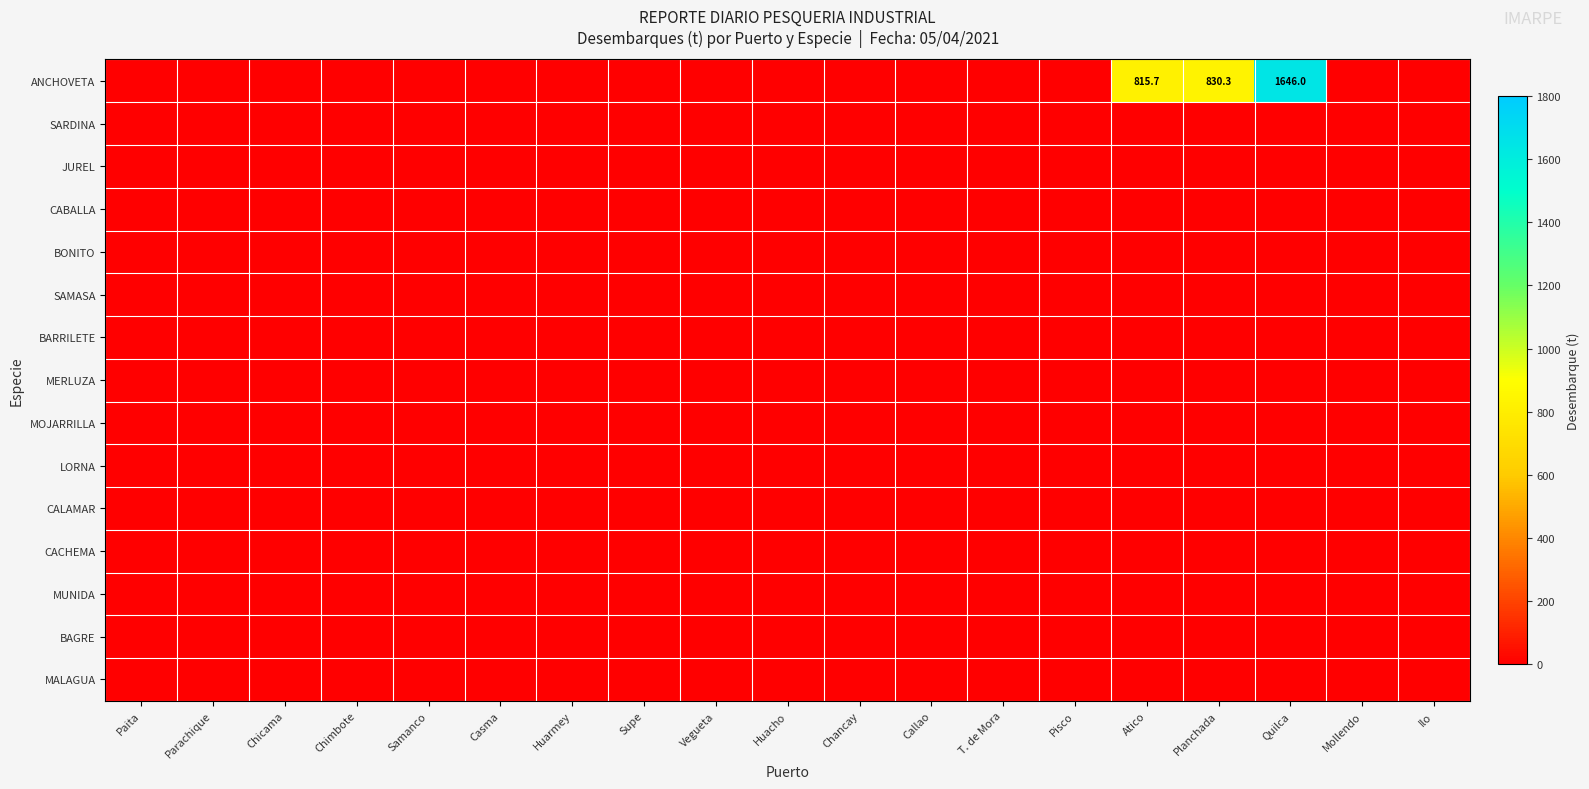

Is the value of JUREL at Chicama greater than the value of CABALLA at Samanco?

No